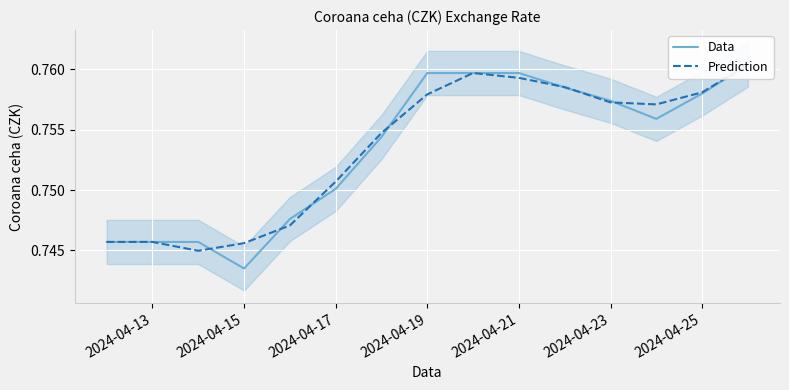

Which series ends up on top after the final intersection of Prediction and Data?

Prediction